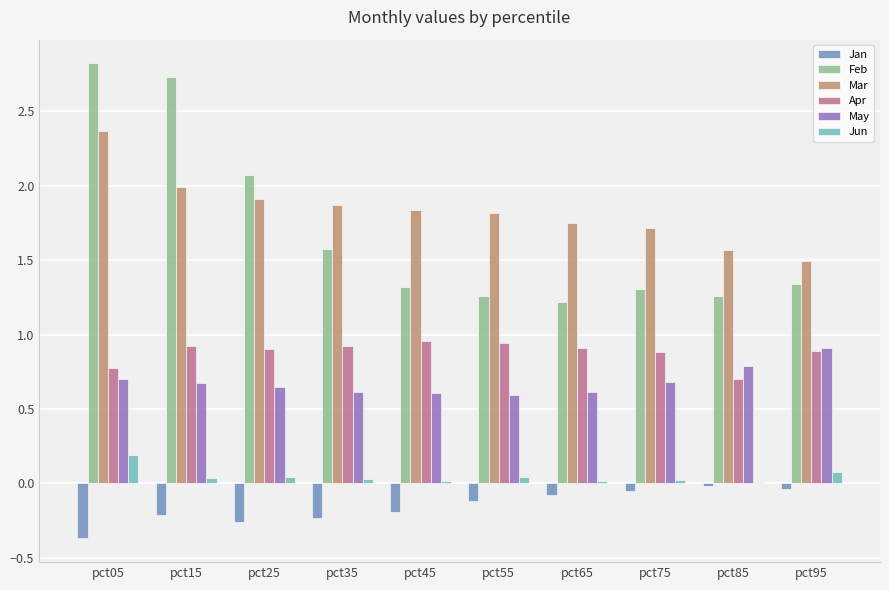

Which label corresponds to the largest value in the chart?

pct05